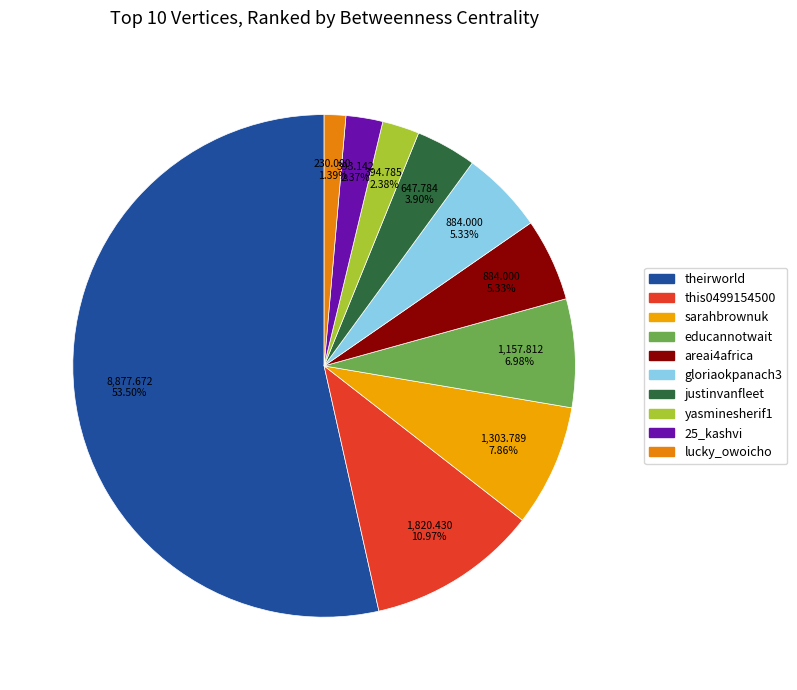

Which category has the biggest portion of the pie?

theirworld